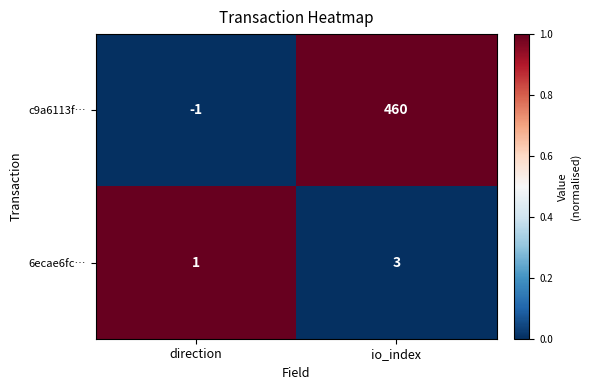

How many data points does each series have?

2